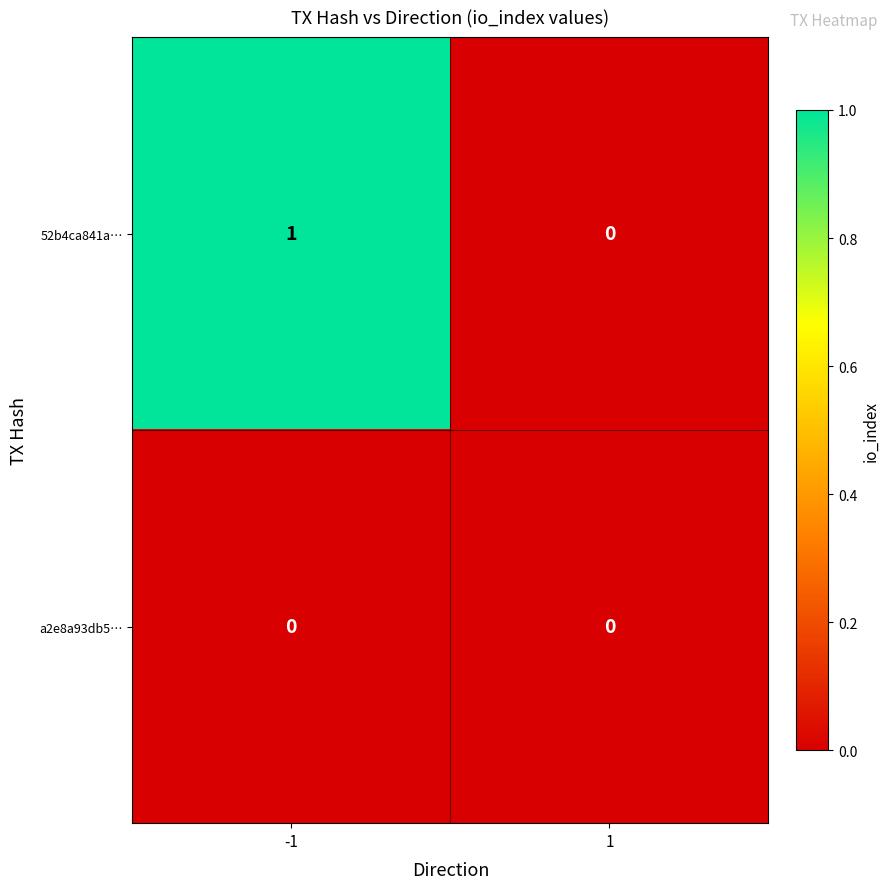

Rank the series at -1 from lowest to highest value.

a2e8a93db5…, 52b4ca841a…